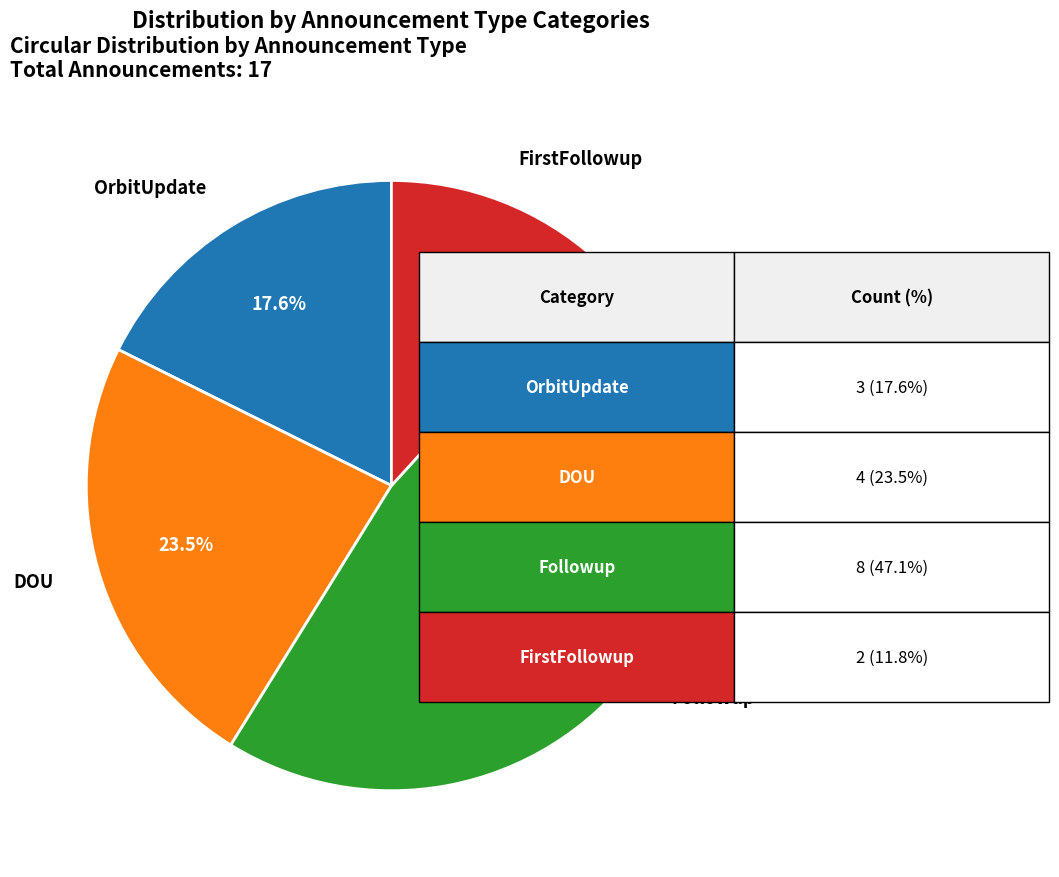

Rank the categories by value from highest to lowest.

Followup, DOU, OrbitUpdate, FirstFollowup